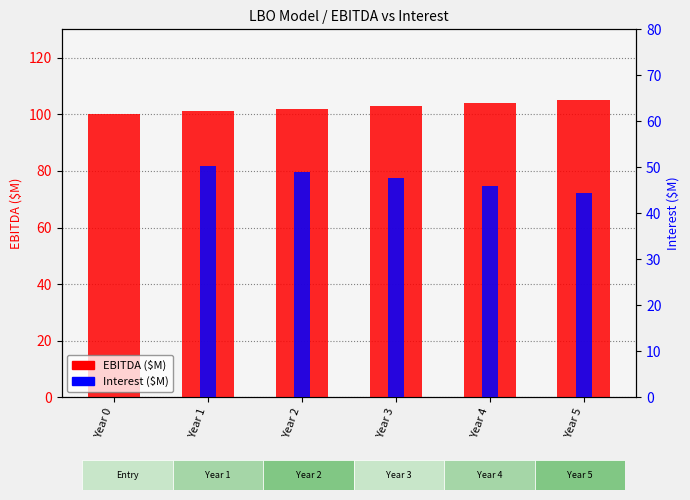

List the labels in order of Interest value, smallest first.

Year 0, Year 5, Year 4, Year 3, Year 2, Year 1